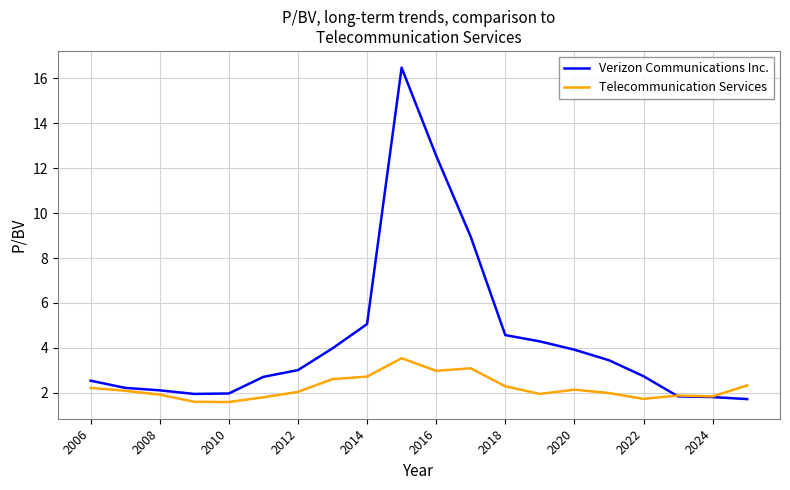

Does the chart display data point markers on the line(s)?

No